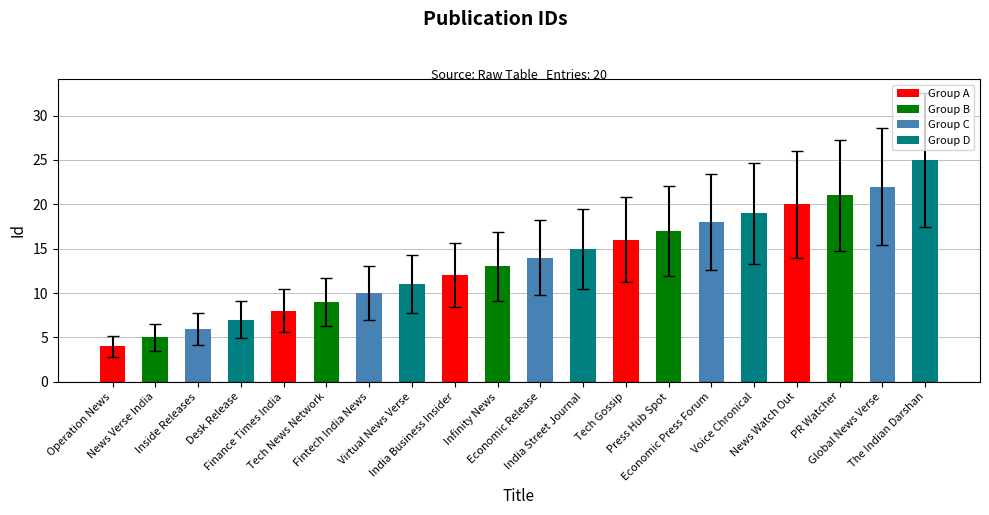

Which label corresponds to the largest value in the chart?

The Indian Darshan